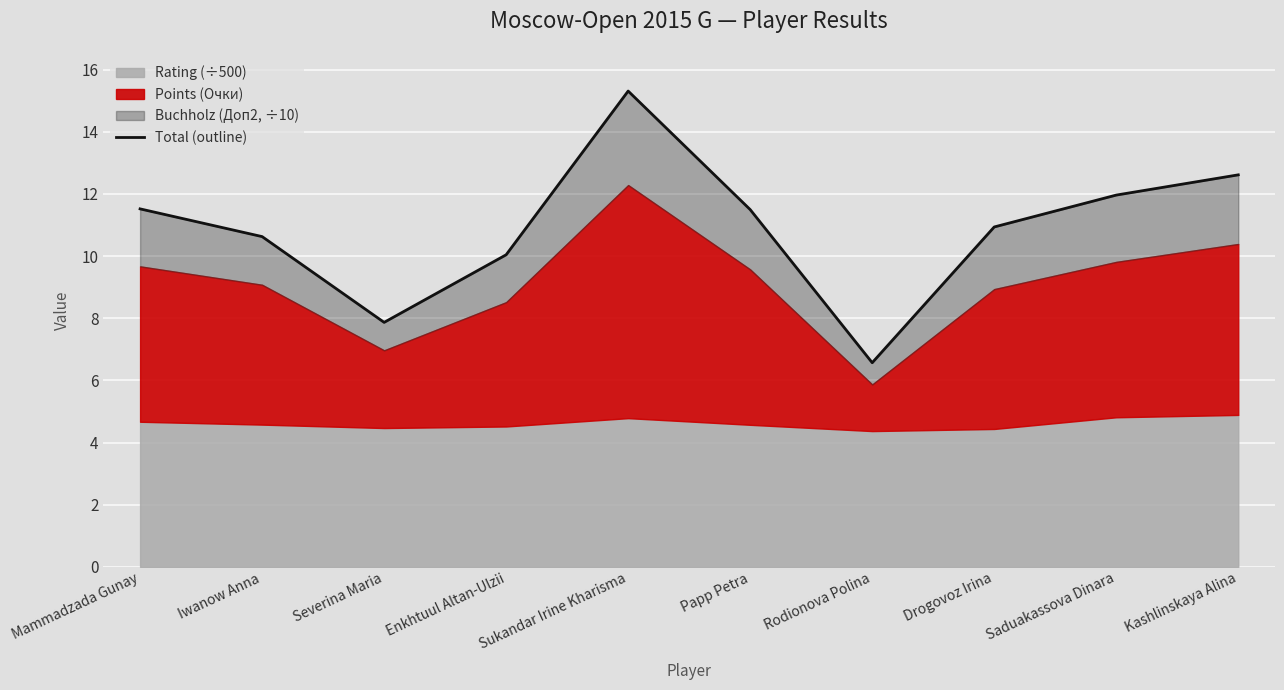

How many values are below 11?

5